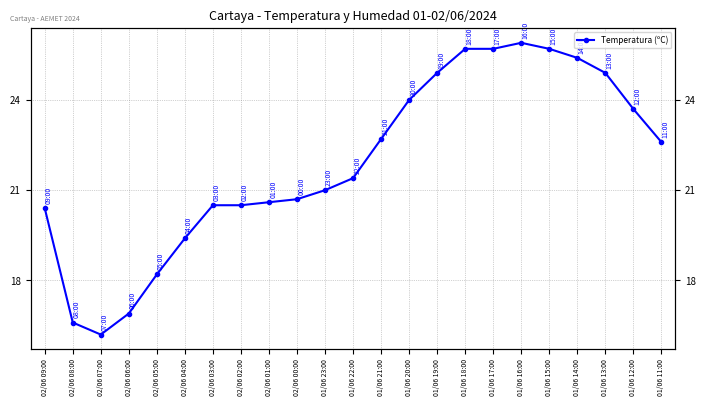

What is the maximum value shown in the chart?

25.9